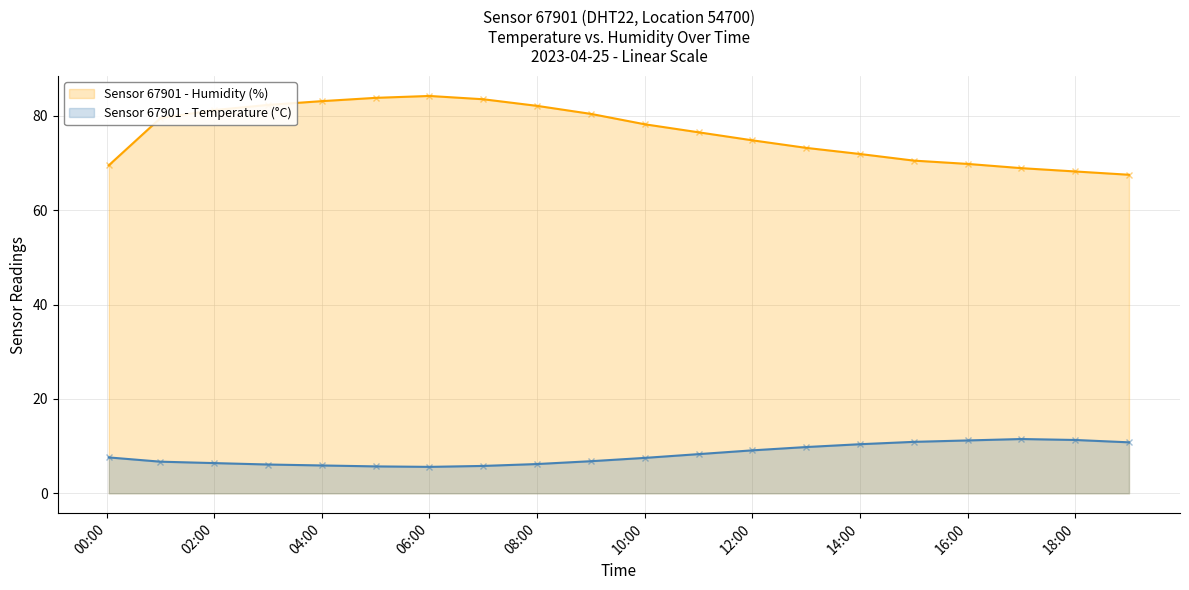

At how many categories does at least one series exceed 49?

20